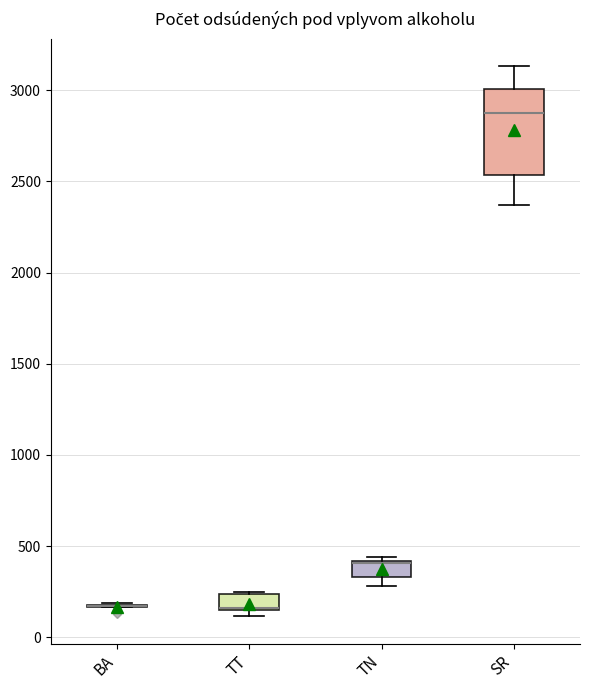

Reading left to right, transcribe this box plot: for each box, give where its median line is, the range the box spans, and where its two whiskers end, as read against the y-axis. The values are not printed on the chart, so give them approximately, as read against the axis.

BA: box collapsed to a line at 150, whiskers 150 to 200
TT: median 150, box 150 to 250, whiskers 100 to 250
TN: median 400 (drawn on the box's upper edge), box 350 to 400, whiskers 300 to 450
SR: median 2850, box 2550 to 3000, whiskers 2350 to 3150